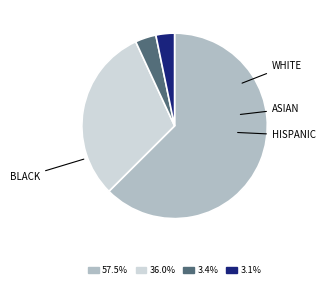

Count the number of slices in the pie.

4